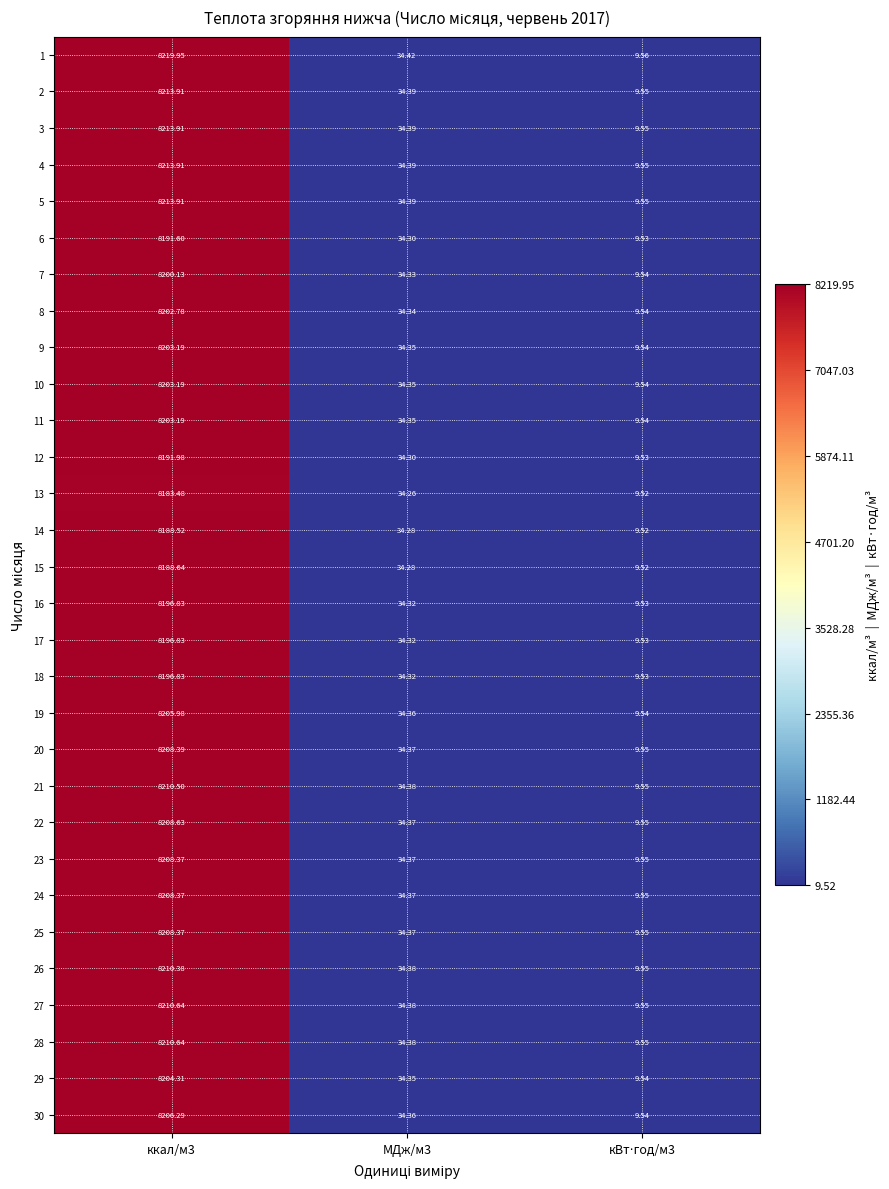

Reading left to right, extract all data points from this chart.

1: ккал/м3=8220.0	МДж/м3=34.4	кВт⋅год/м3=9.6
2: ккал/м3=8213.9	МДж/м3=34.4	кВт⋅год/м3=9.6
3: ккал/м3=8213.9	МДж/м3=34.4	кВт⋅год/м3=9.6
4: ккал/м3=8213.9	МДж/м3=34.4	кВт⋅год/м3=9.6
5: ккал/м3=8213.9	МДж/м3=34.4	кВт⋅год/м3=9.6
6: ккал/м3=8191.6	МДж/м3=34.3	кВт⋅год/м3=9.5
7: ккал/м3=8200.1	МДж/м3=34.3	кВт⋅год/м3=9.5
8: ккал/м3=8202.8	МДж/м3=34.3	кВт⋅год/м3=9.5
9: ккал/м3=8203.2	МДж/м3=34.4	кВт⋅год/м3=9.5
10: ккал/м3=8203.2	МДж/м3=34.4	кВт⋅год/м3=9.5
11: ккал/м3=8203.2	МДж/м3=34.4	кВт⋅год/м3=9.5
12: ккал/м3=8192.0	МДж/м3=34.3	кВт⋅год/м3=9.5
13: ккал/м3=8183.5	МДж/м3=34.3	кВт⋅год/м3=9.5
14: ккал/м3=8188.5	МДж/м3=34.3	кВт⋅год/м3=9.5
15: ккал/м3=8188.6	МДж/м3=34.3	кВт⋅год/м3=9.5
16: ккал/м3=8196.8	МДж/м3=34.3	кВт⋅год/м3=9.5
17: ккал/м3=8196.8	МДж/м3=34.3	кВт⋅год/м3=9.5
18: ккал/м3=8196.8	МДж/м3=34.3	кВт⋅год/м3=9.5
19: ккал/м3=8206.0	МДж/м3=34.4	кВт⋅год/м3=9.5
20: ккал/м3=8208.4	МДж/м3=34.4	кВт⋅год/м3=9.6
21: ккал/м3=8210.5	МДж/м3=34.4	кВт⋅год/м3=9.6
22: ккал/м3=8208.6	МДж/м3=34.4	кВт⋅год/м3=9.6
23: ккал/м3=8208.4	МДж/м3=34.4	кВт⋅год/м3=9.6
24: ккал/м3=8208.4	МДж/м3=34.4	кВт⋅год/м3=9.6
25: ккал/м3=8208.4	МДж/м3=34.4	кВт⋅год/м3=9.6
26: ккал/м3=8210.4	МДж/м3=34.4	кВт⋅год/м3=9.6
27: ккал/м3=8210.6	МДж/м3=34.4	кВт⋅год/м3=9.6
28: ккал/м3=8210.6	МДж/м3=34.4	кВт⋅год/м3=9.6
29: ккал/м3=8204.3	МДж/м3=34.4	кВт⋅год/м3=9.5
30: ккал/м3=8206.3	МДж/м3=34.4	кВт⋅год/м3=9.5